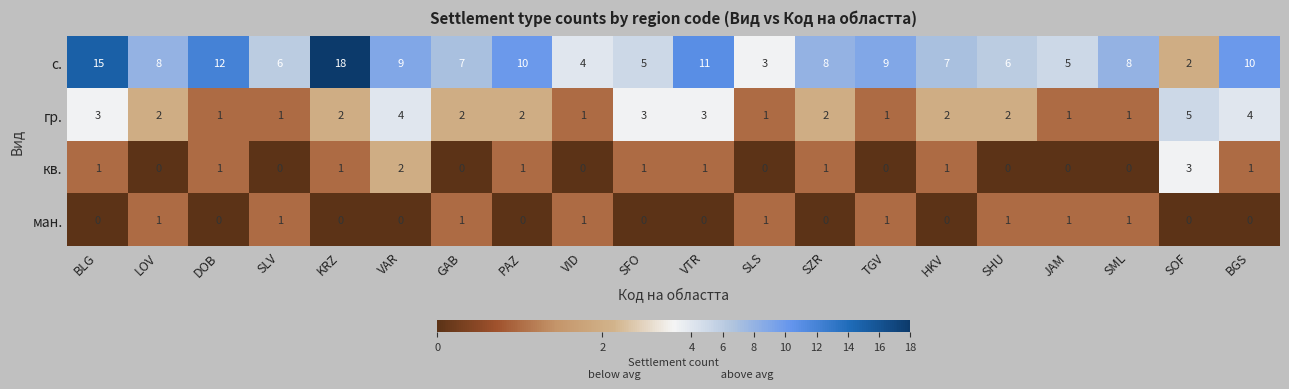

What is the difference between the second highest and minimum values in the гр. series?

3